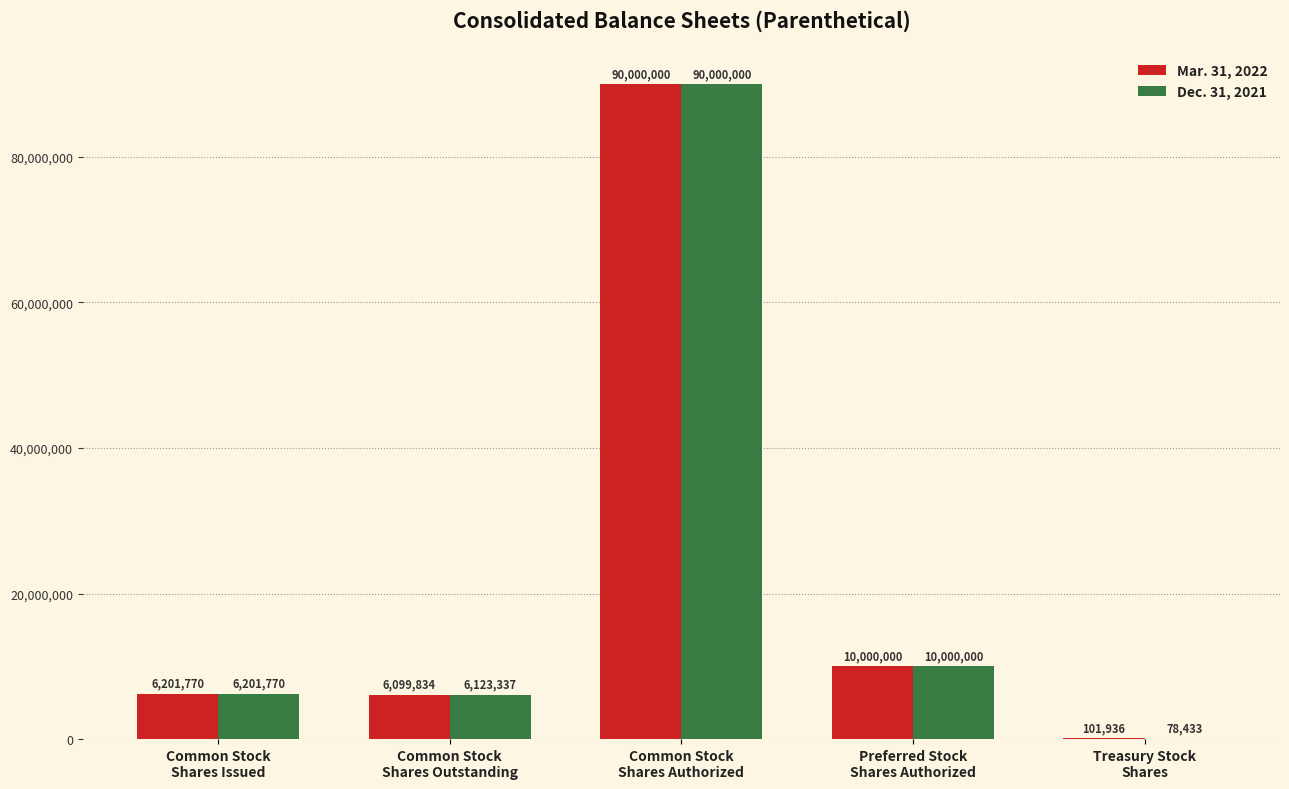

What is the sum of all Mar. 31, 2022 values?

112403540